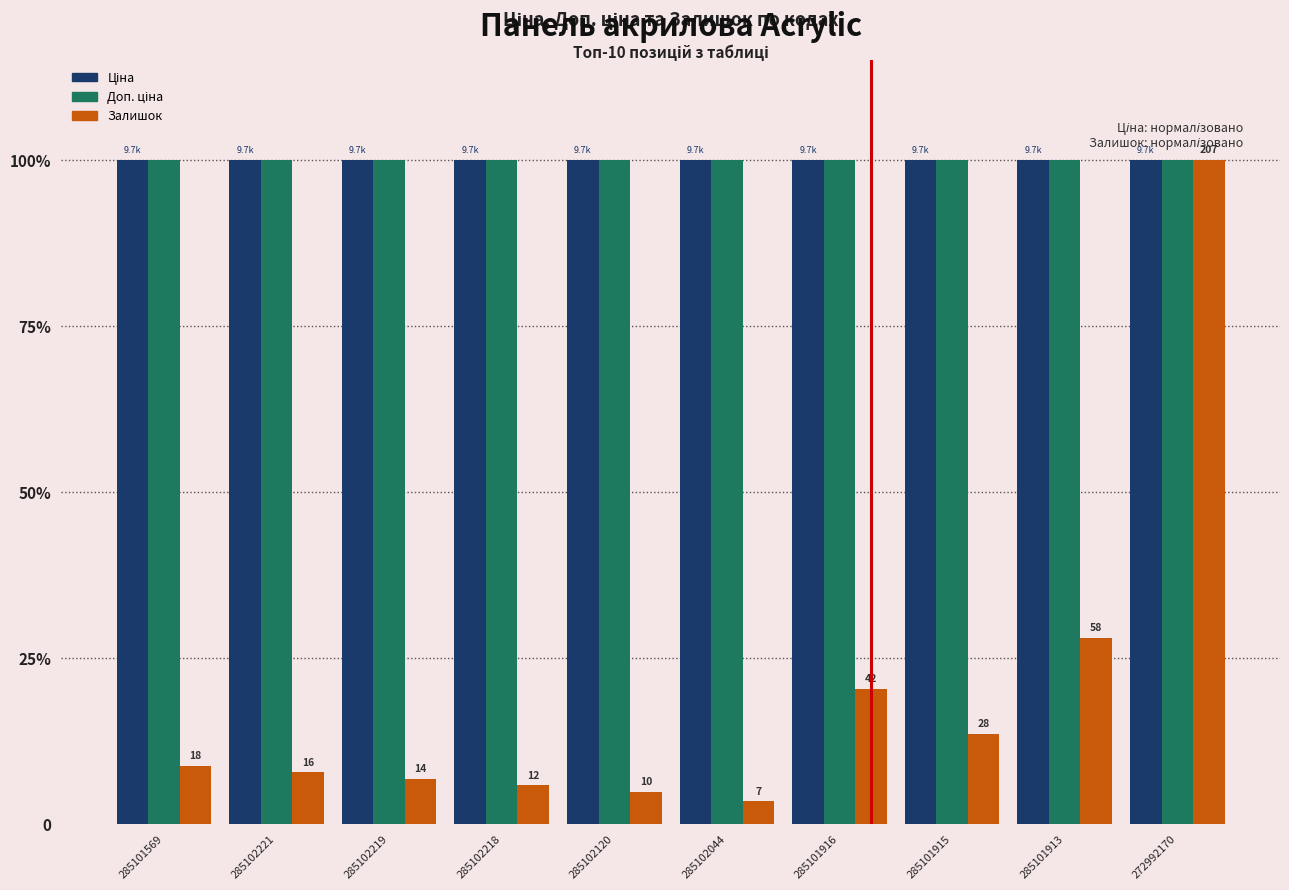

Are the bars horizontal?

No